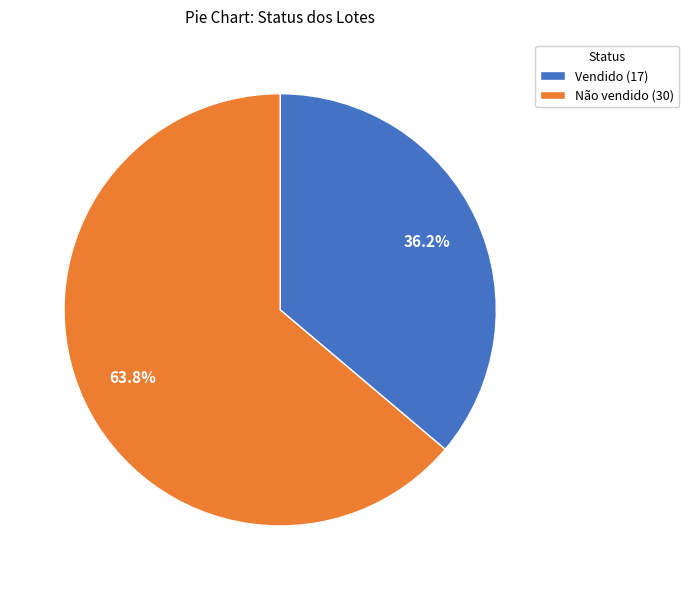

How many segments does this pie chart have?

2